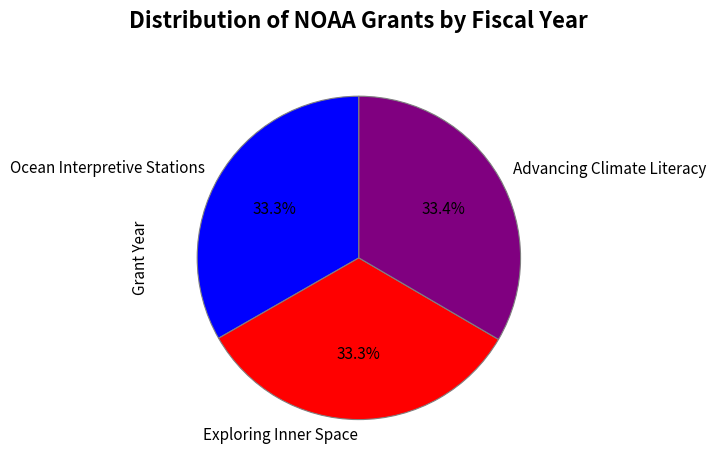

Is there a majority slice in this chart?

No